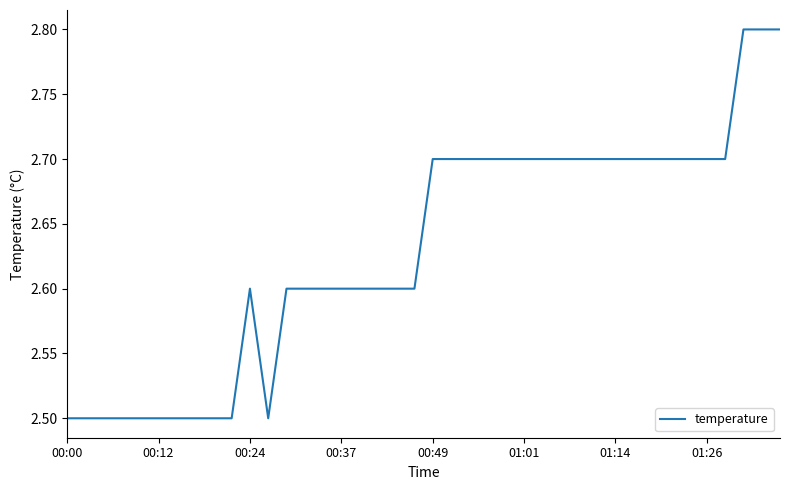

How many lines are shown in the chart?

1